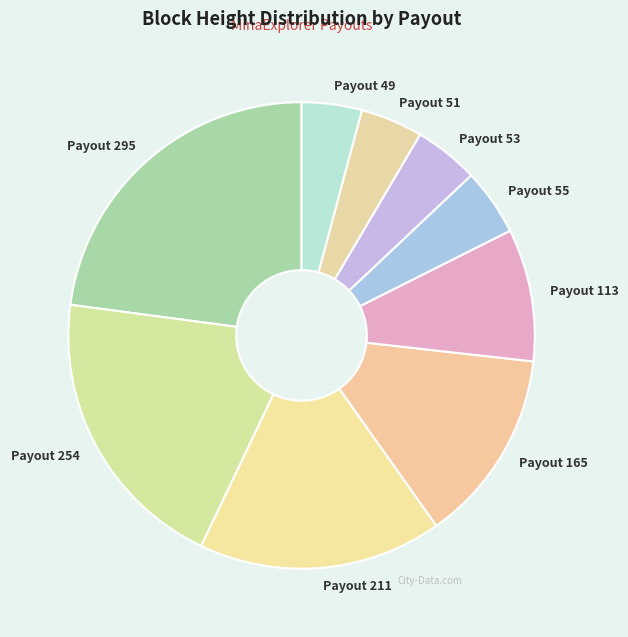

Count the number of slices in the pie.

9